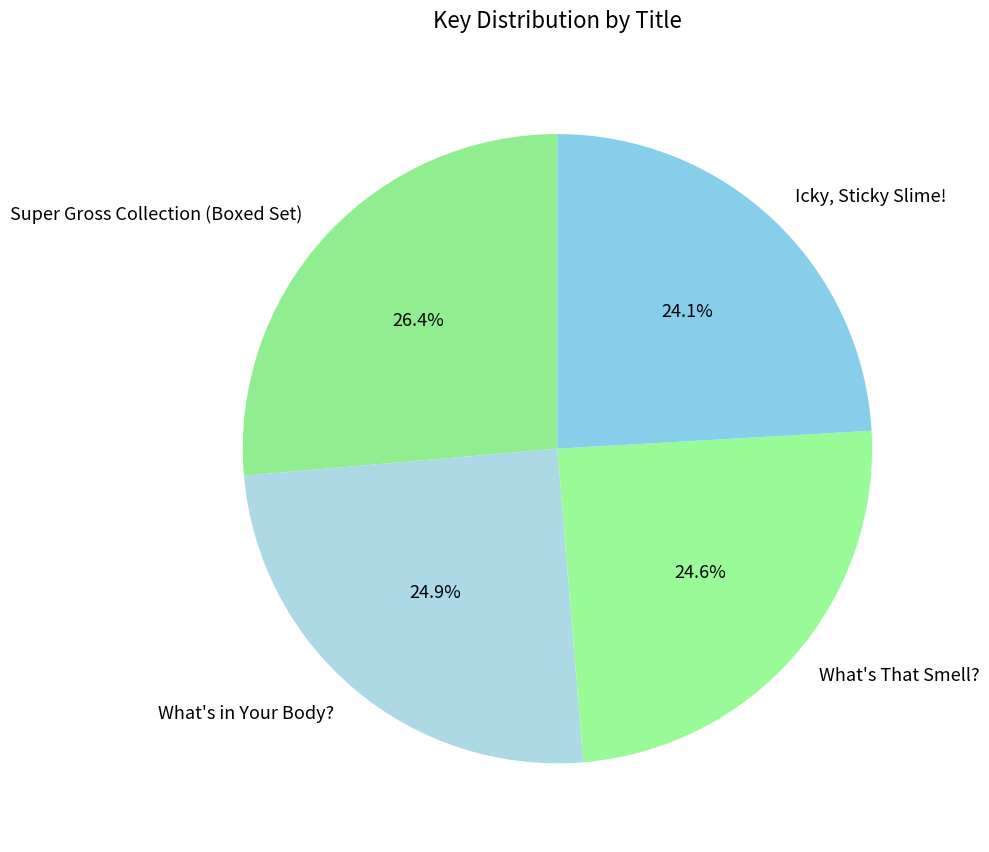

What is the total percentage of What's That Smell? and Icky, Sticky Slime!?

48.7%